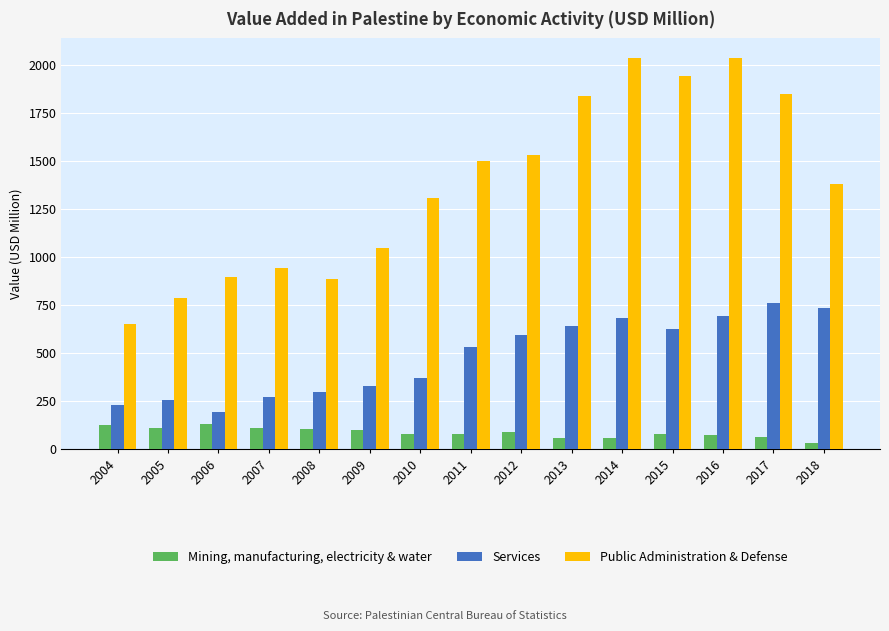

Which series changed the most between 2005 and 2008?

Public Administration & Defense